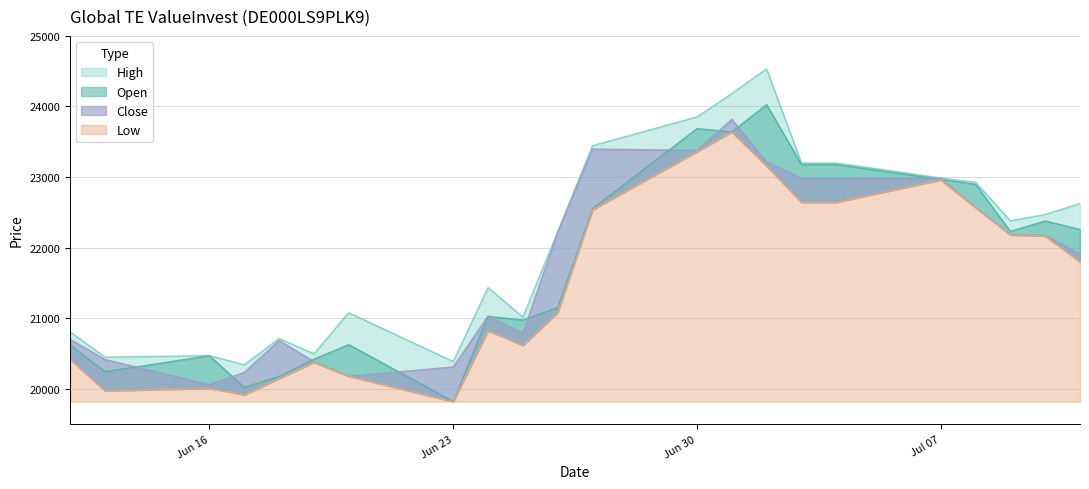

Rank the series by their maximum value, from lowest to highest.

Low, Close, Open, High